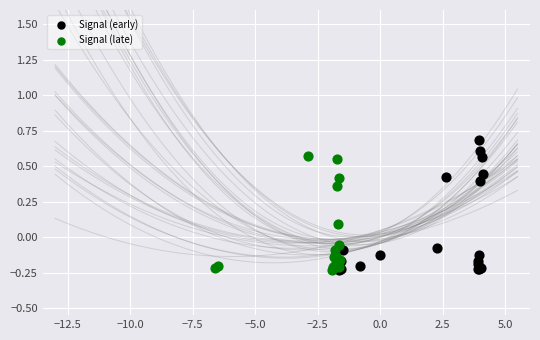

What are all the series names shown in the legend?

Signal (early), Signal (late)